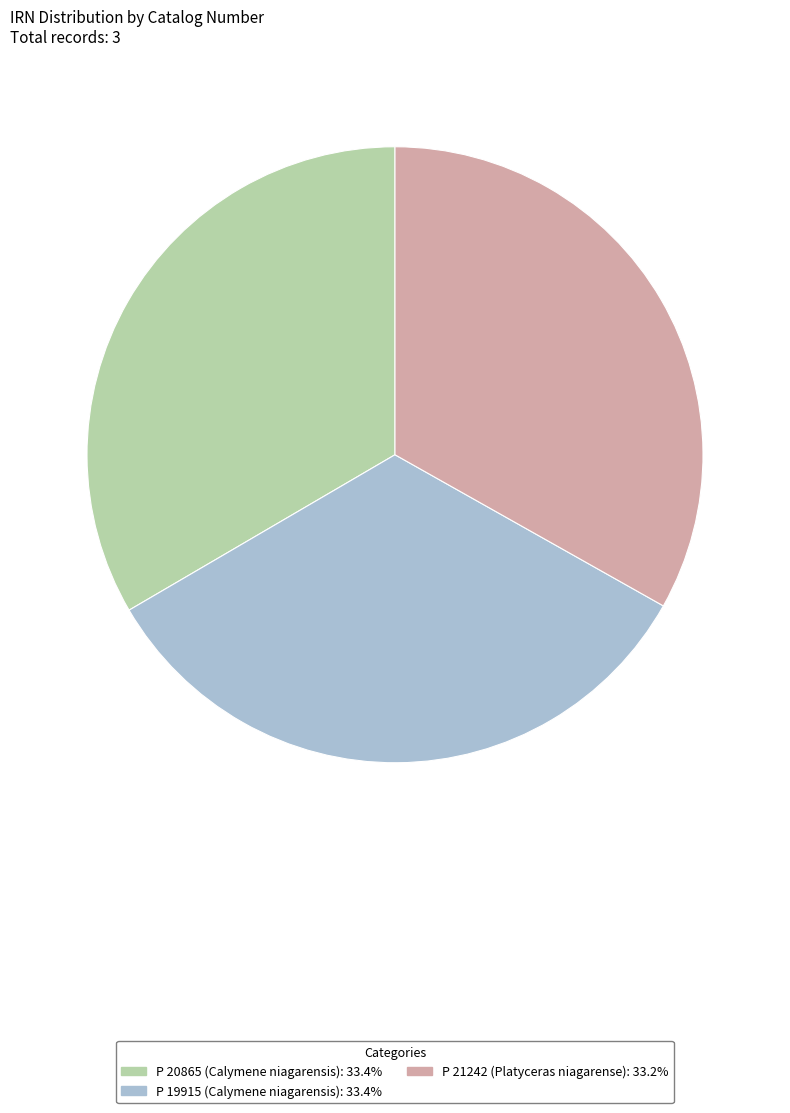

Is the sum of P 21242 (Platyceras niagarense): 33.2% and P 19915 (Calymene niagarensis): 33.4% greater than half?

Yes